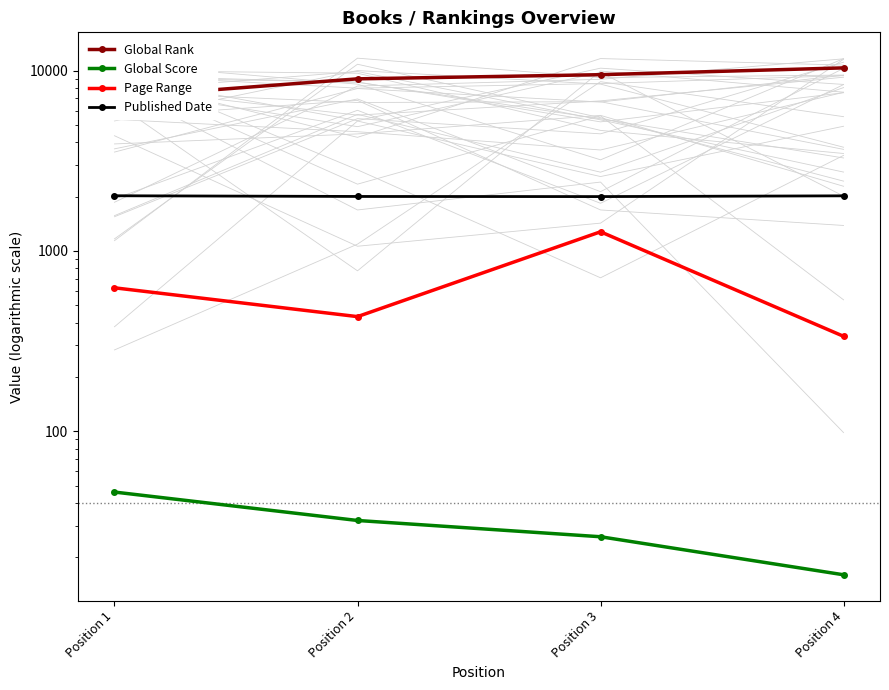

At which label does Page Range reach its minimum?

Position 4